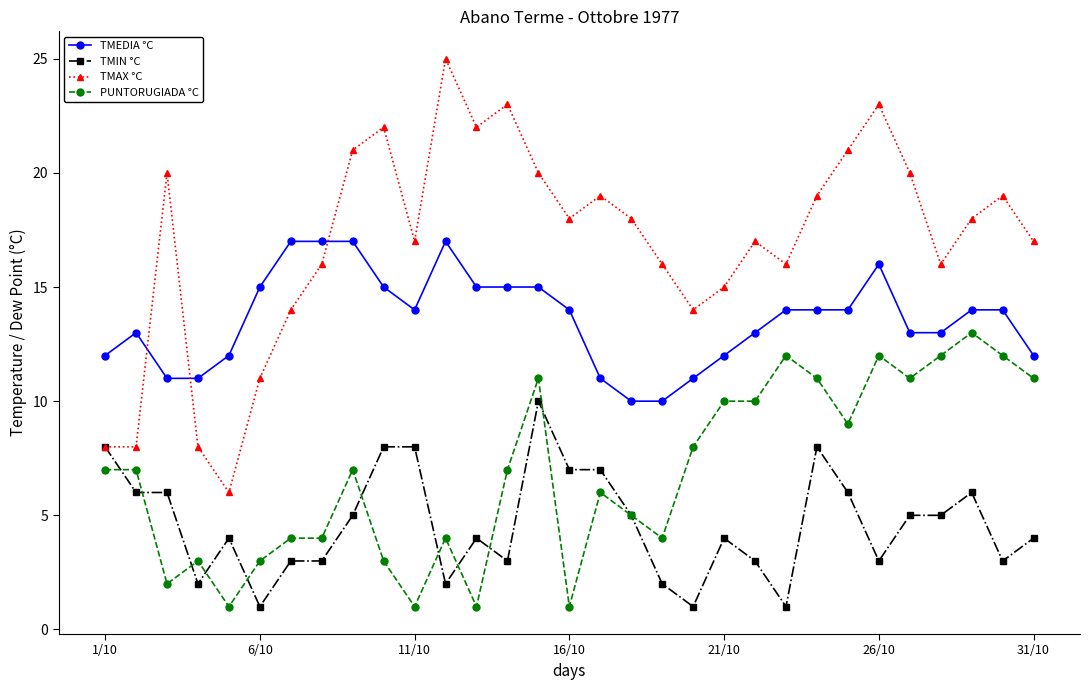

What are all the series names shown in the legend?

TMEDIA °C, TMIN °C, TMAX °C, PUNTORUGIADA °C